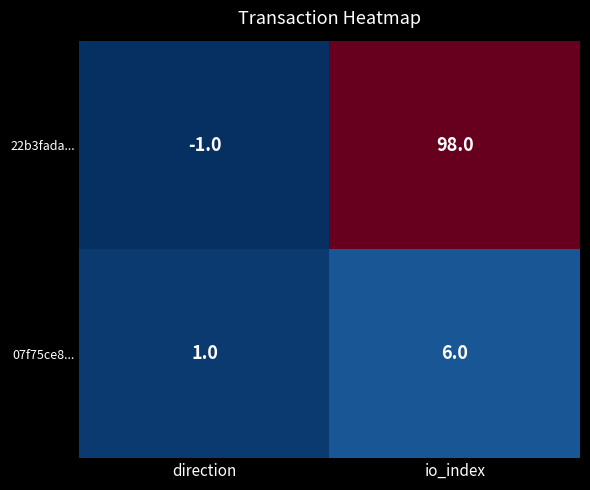

What is the highest value of the 22b3fada... series?

98